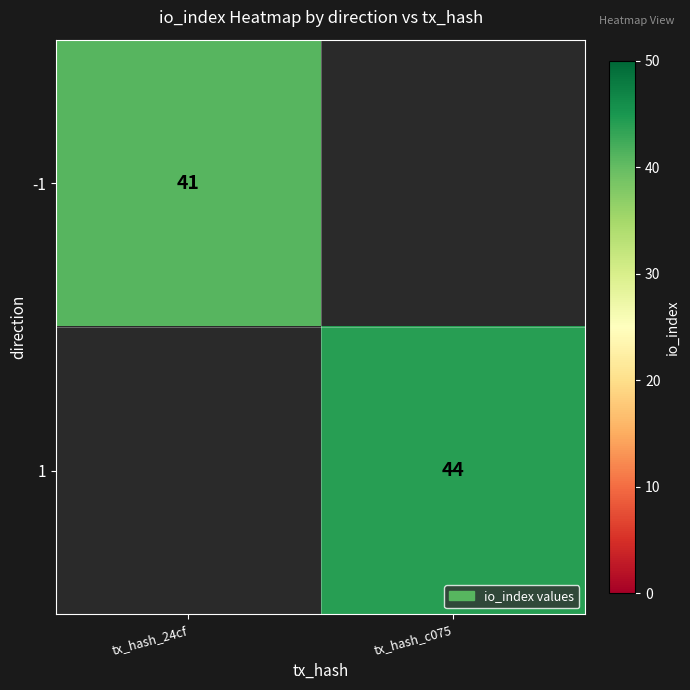

The value of 1 at tx_hash_c075 is 44. True or false?

True